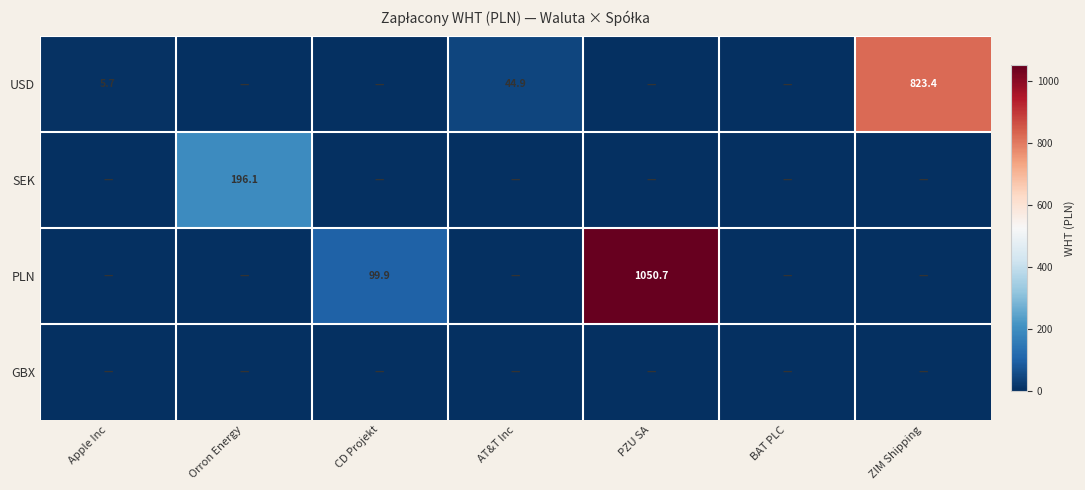

Is it true that SEK equals -118.5 at BAT PLC?

False